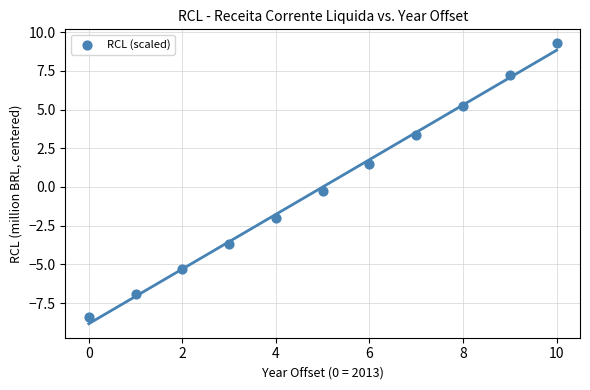

What is the range of Y values (max minus min)?

17.7